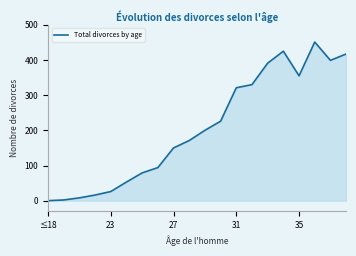

What is the maximum value shown in the chart?

451